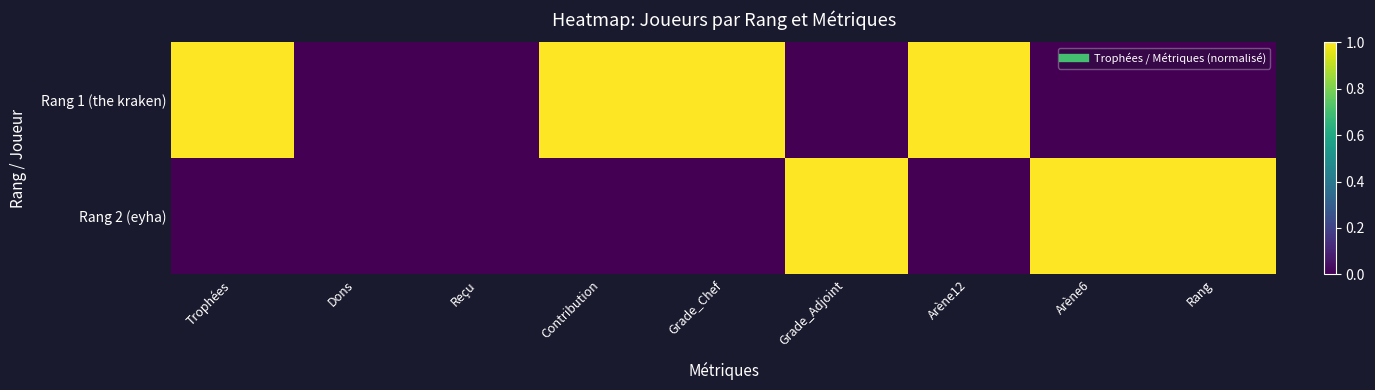

At how many categories does at least one series exceed 0?

7